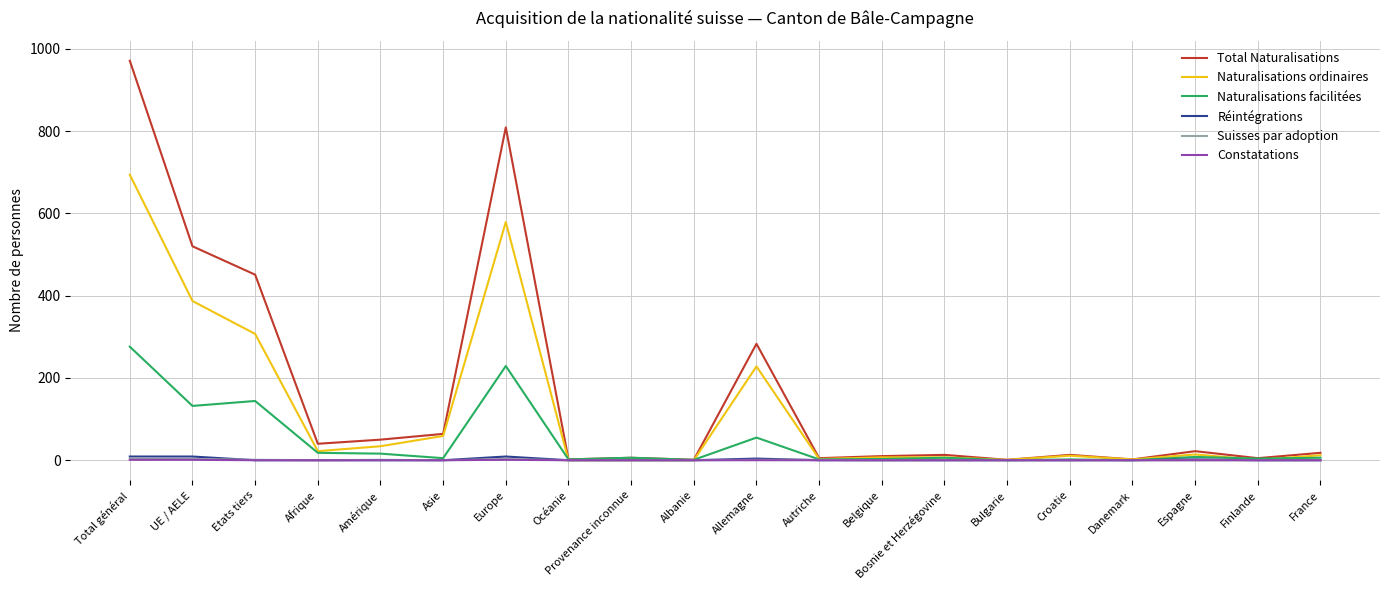

Which series has the largest total across all categories?

Total Naturalisations